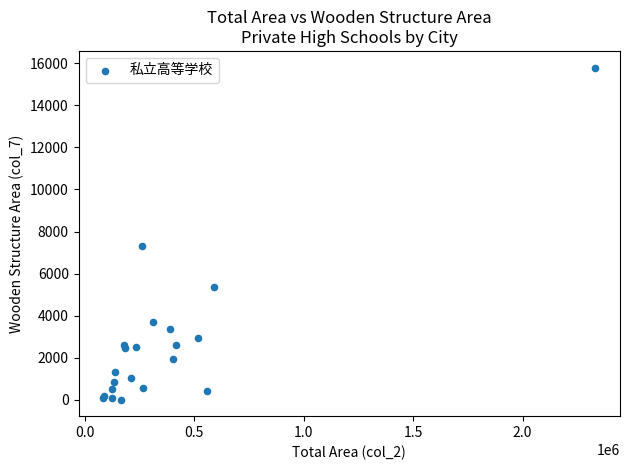

What Y value in the scatter plot is closest to 7903?

7332